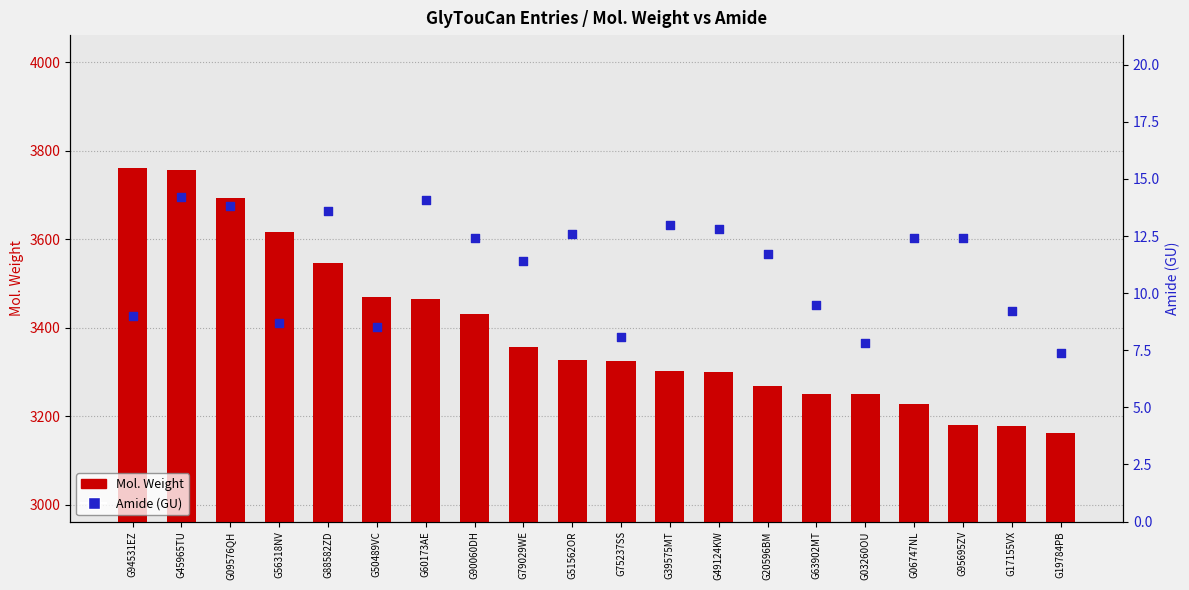

What are all the series names shown in the legend?

Mol. Weight, Amide (GU)